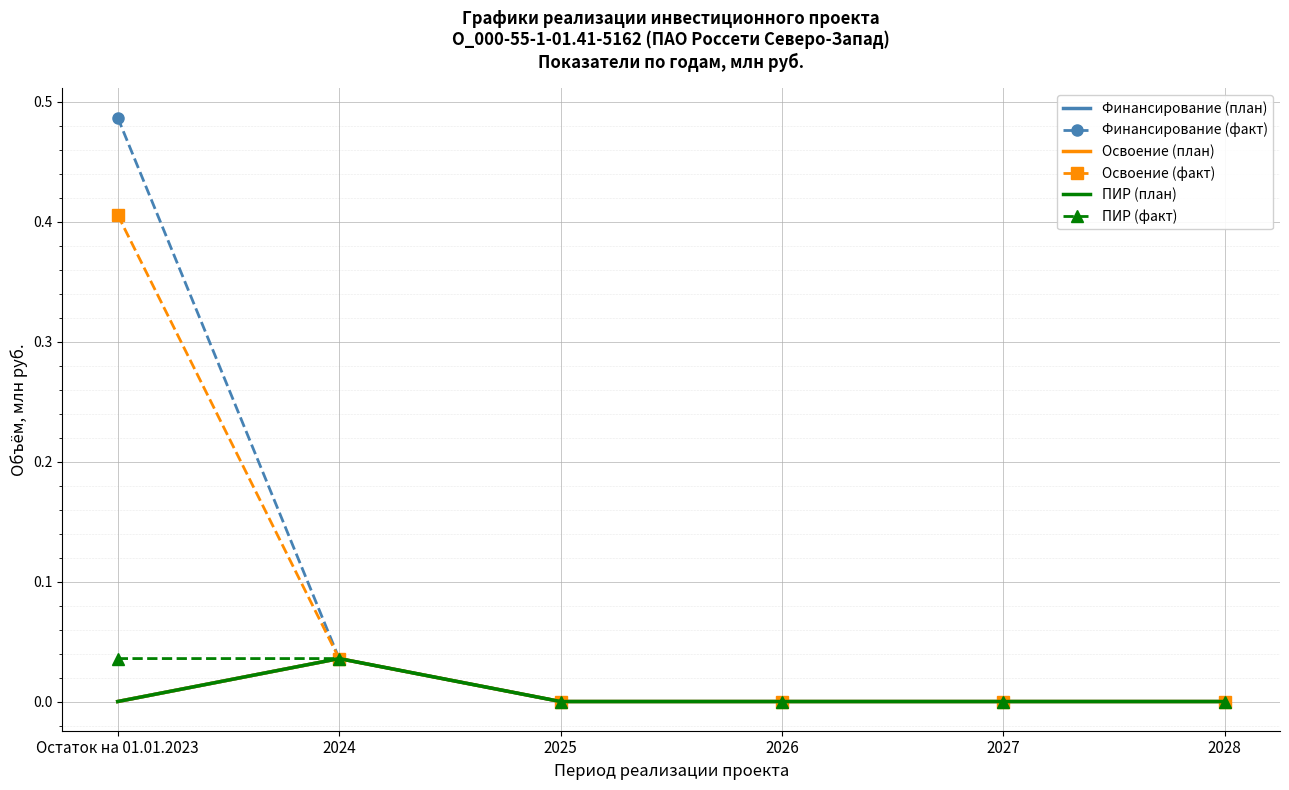

Rank the categories by ПИР (план) value from highest to lowest.

2024, Остаток на 01.01.2023, 2025, 2026, 2027, 2028